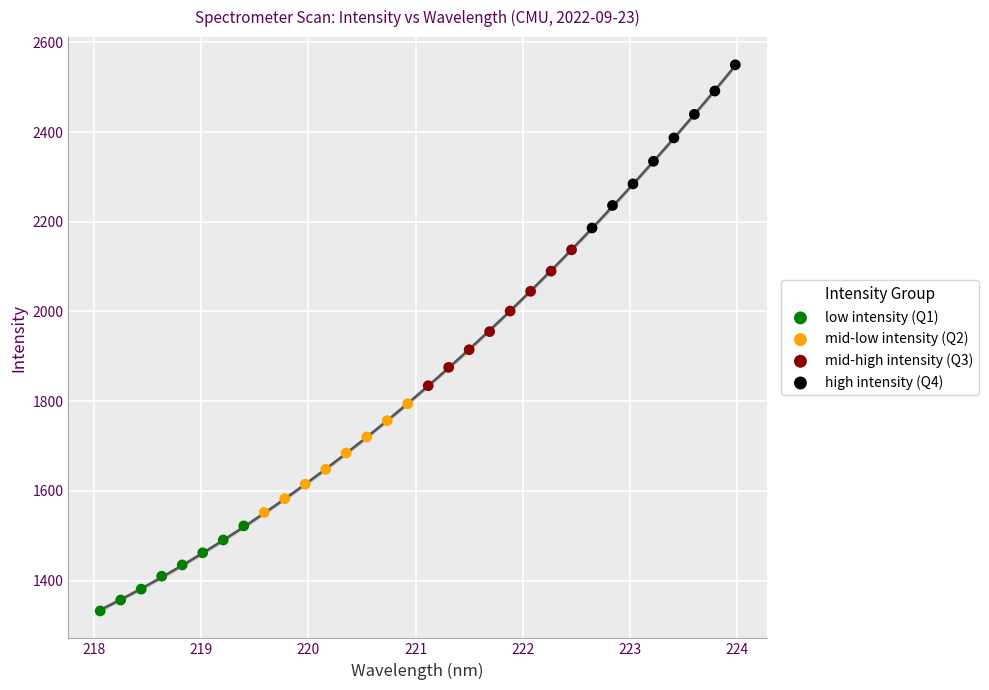

Which series contains the highest Y value?

high intensity (Q4)